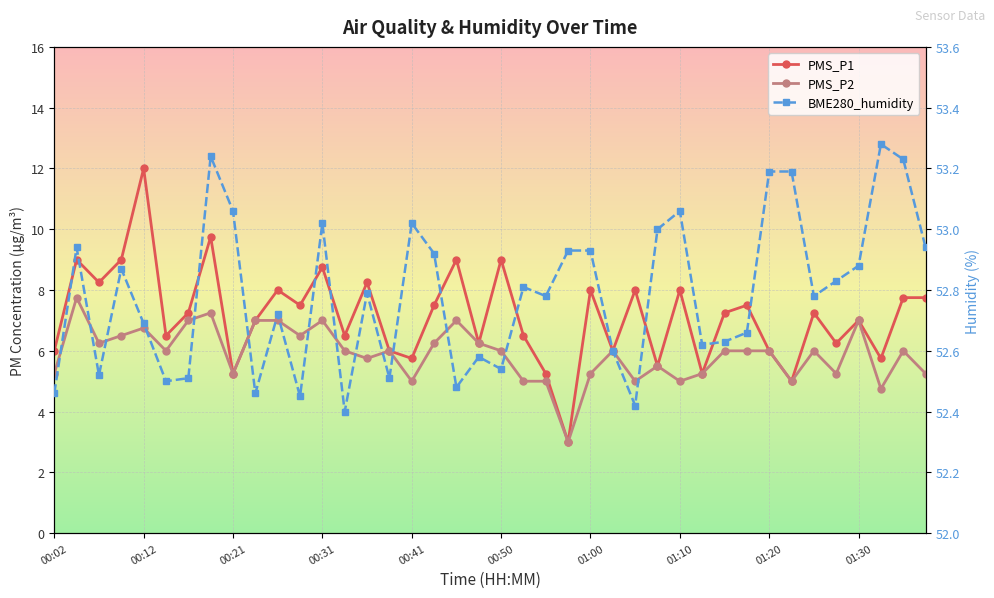

What are all the series names shown in the legend?

PMS_P1, PMS_P2, BME280_humidity